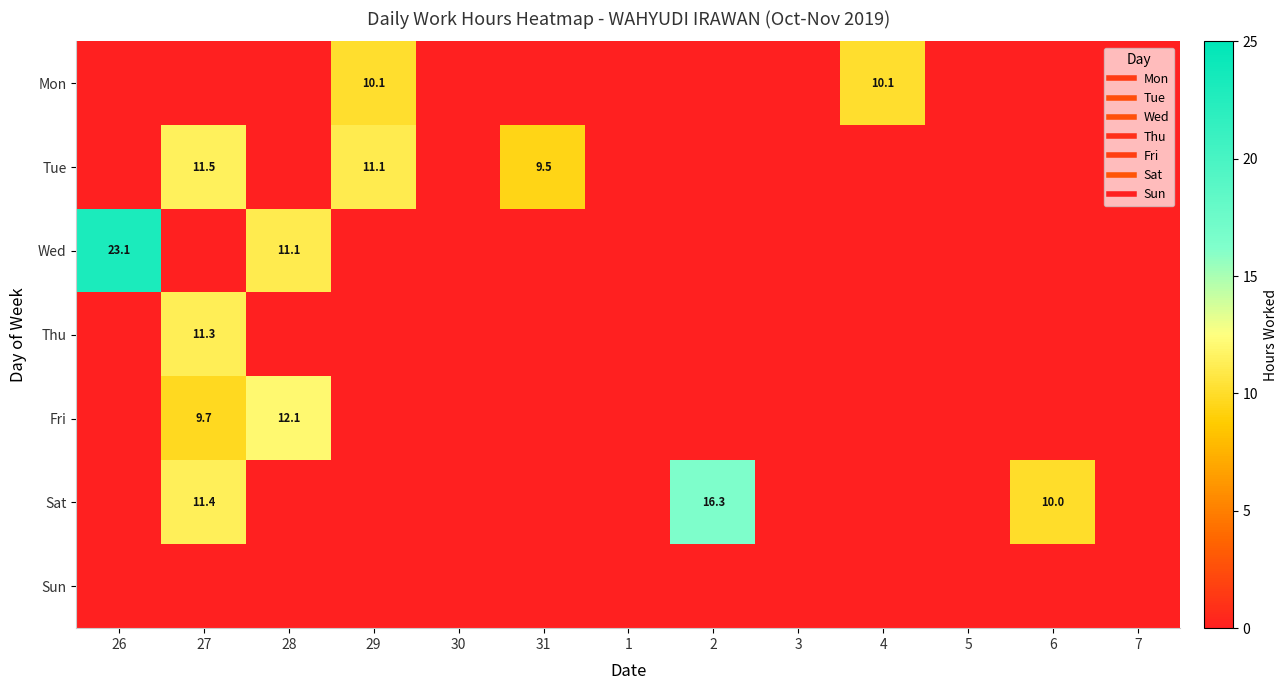

List the labels in order of Wed value, smallest first.

27, 29, 30, 31, 1, 2, 3, 4, 5, 6, 7, 28, 26